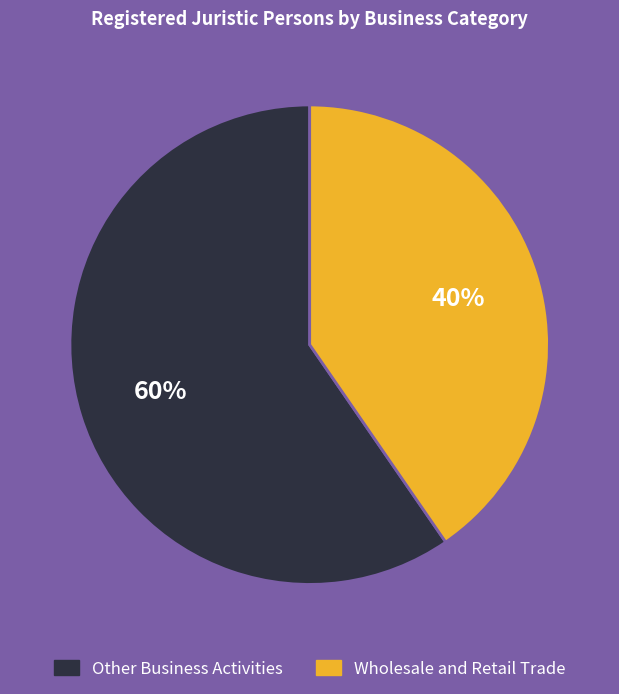

What is the smallest slice in the pie chart?

Wholesale and Retail Trade